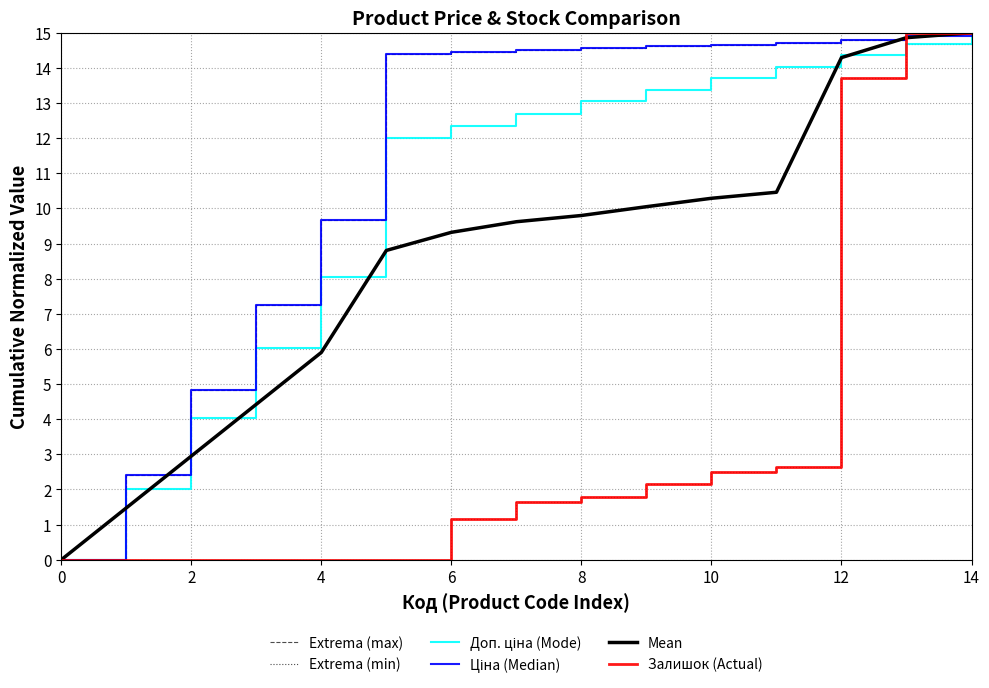

What is the highest value of the Mean series?

15.0